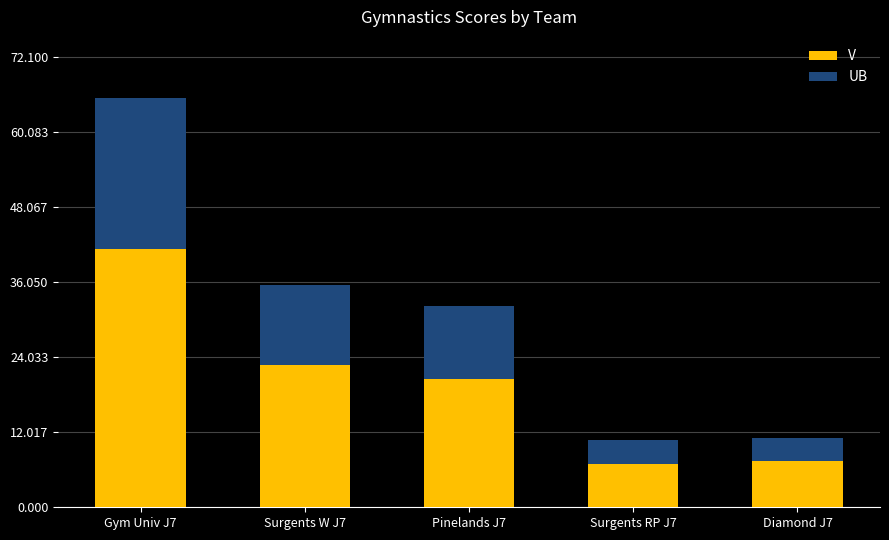

At which label does V reach its peak?

Gym Univ J7